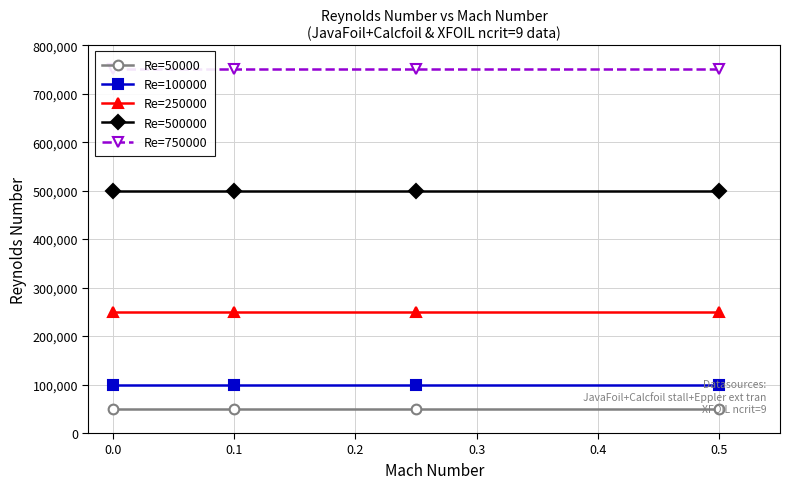

True or false: Re=100000 and Re=500000 cross at least once.

False